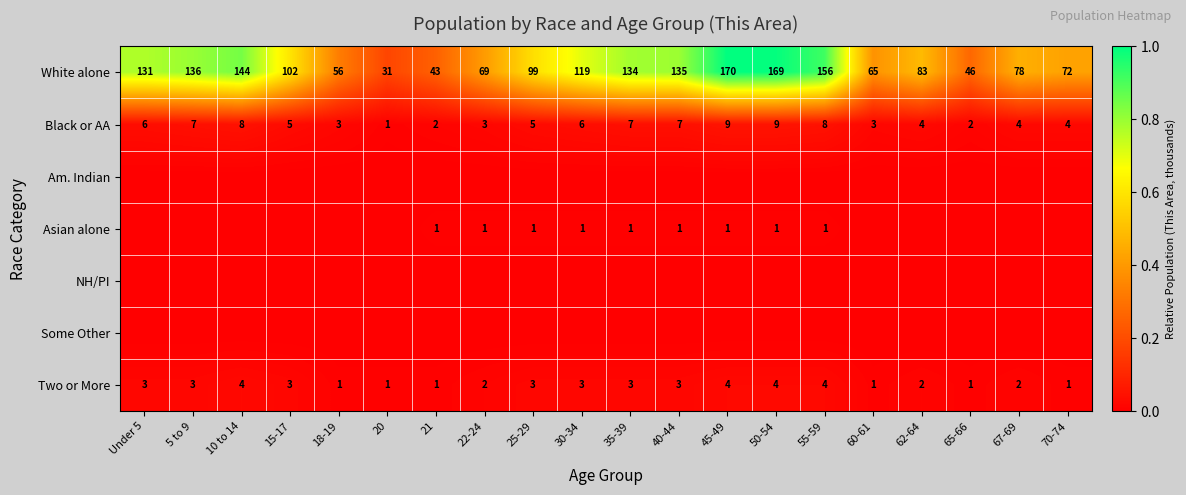

Is it true that Black or AA equals 9 at 5 to 9?

False